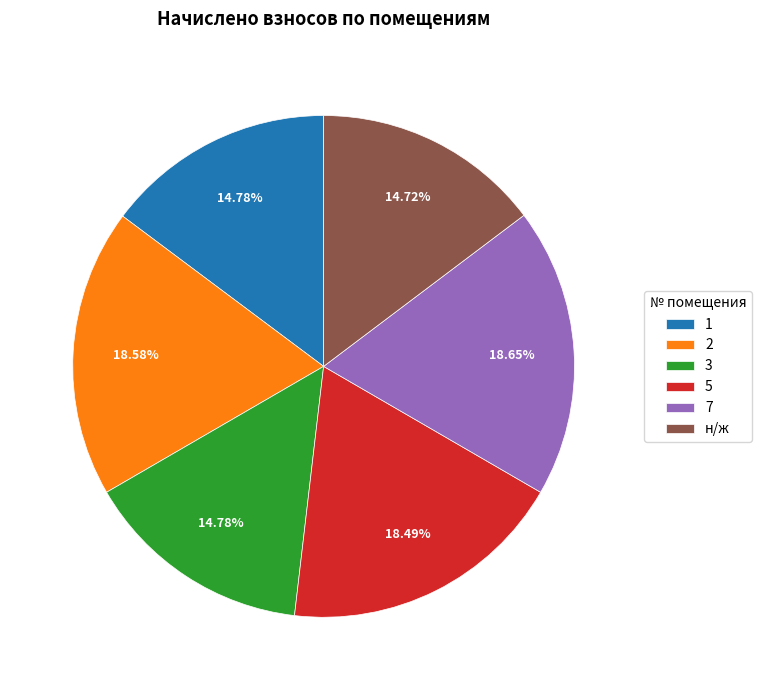

To the nearest percent, what is the combined percentage of 2 and 5?

37%